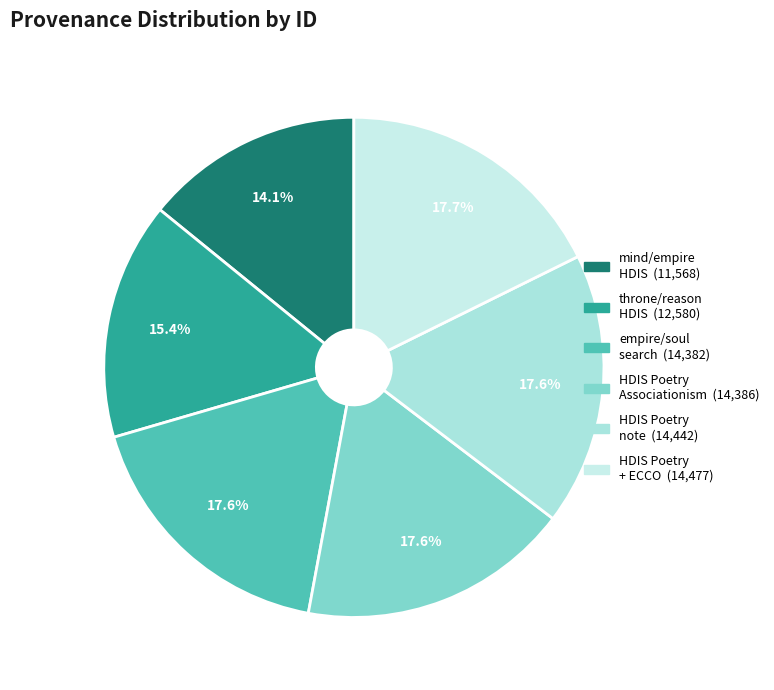

Count the number of slices in the pie.

6